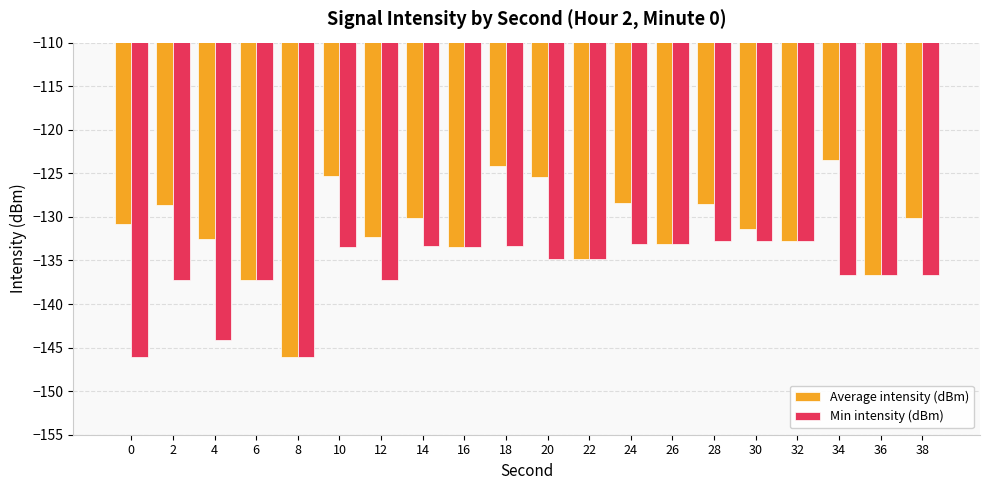

Which series changed the most between 18 and 38?

Average intensity (dBm)